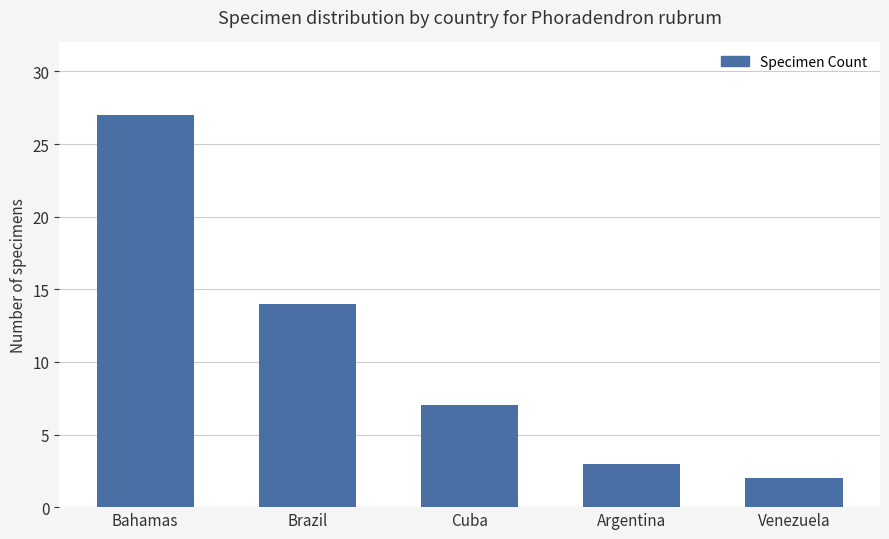

Which label corresponds to the largest value in the chart?

Bahamas